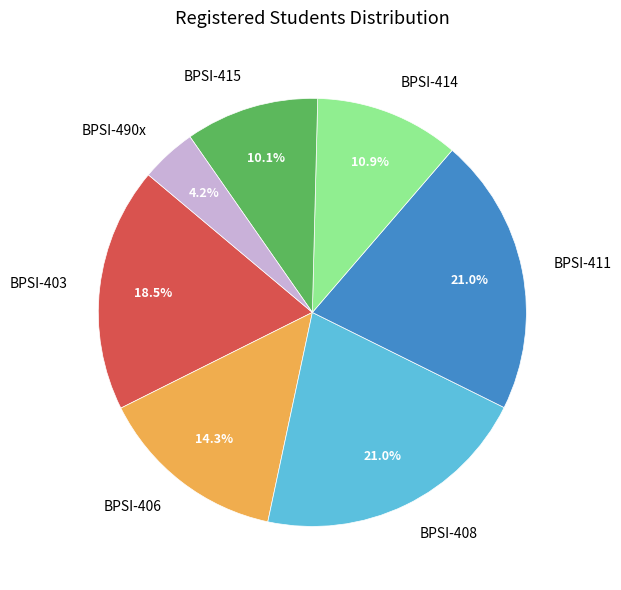

The BPSI-415 slice represents 10% of the pie. True or false?

True